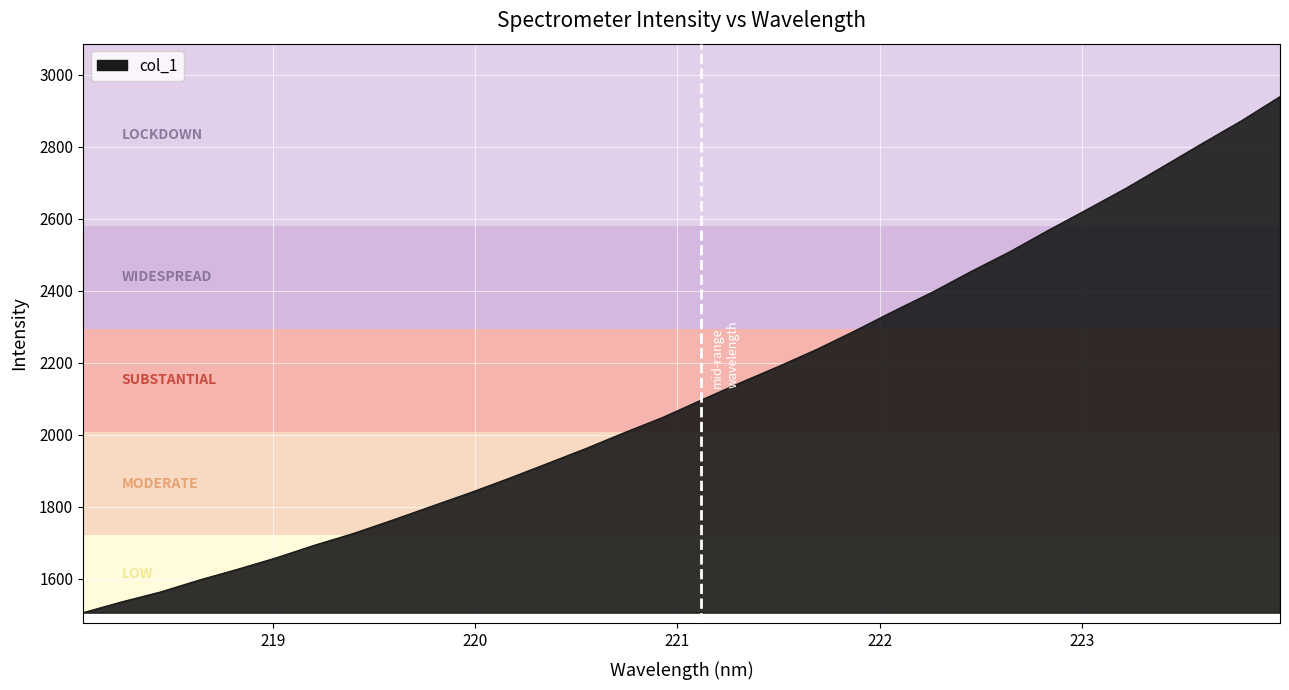

What is the smallest value displayed?

1505.7